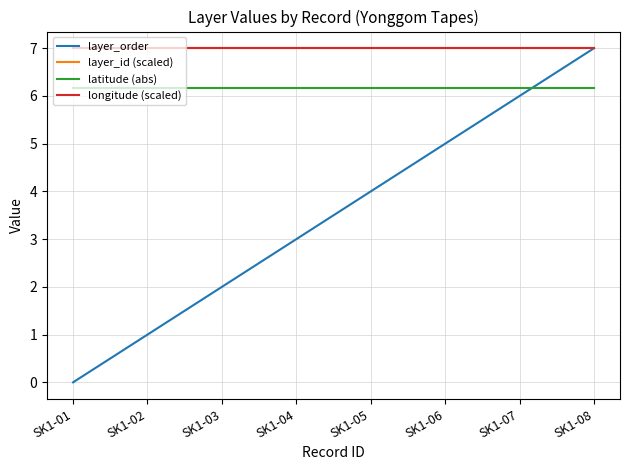

What is the total value across all series at SK1-02?

21.2